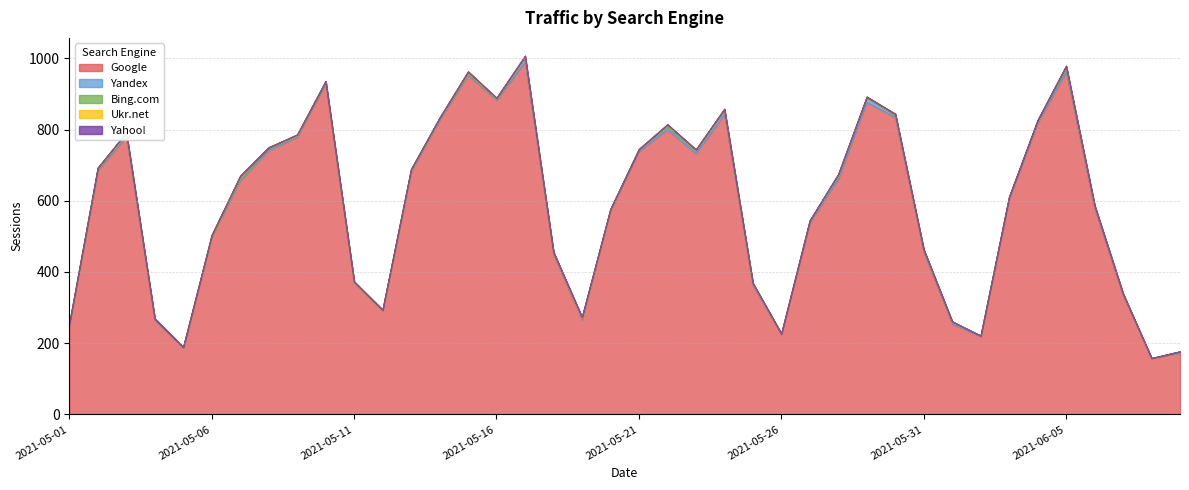

Between 2021-05-25 and 2021-05-13, which is larger?

2021-05-13